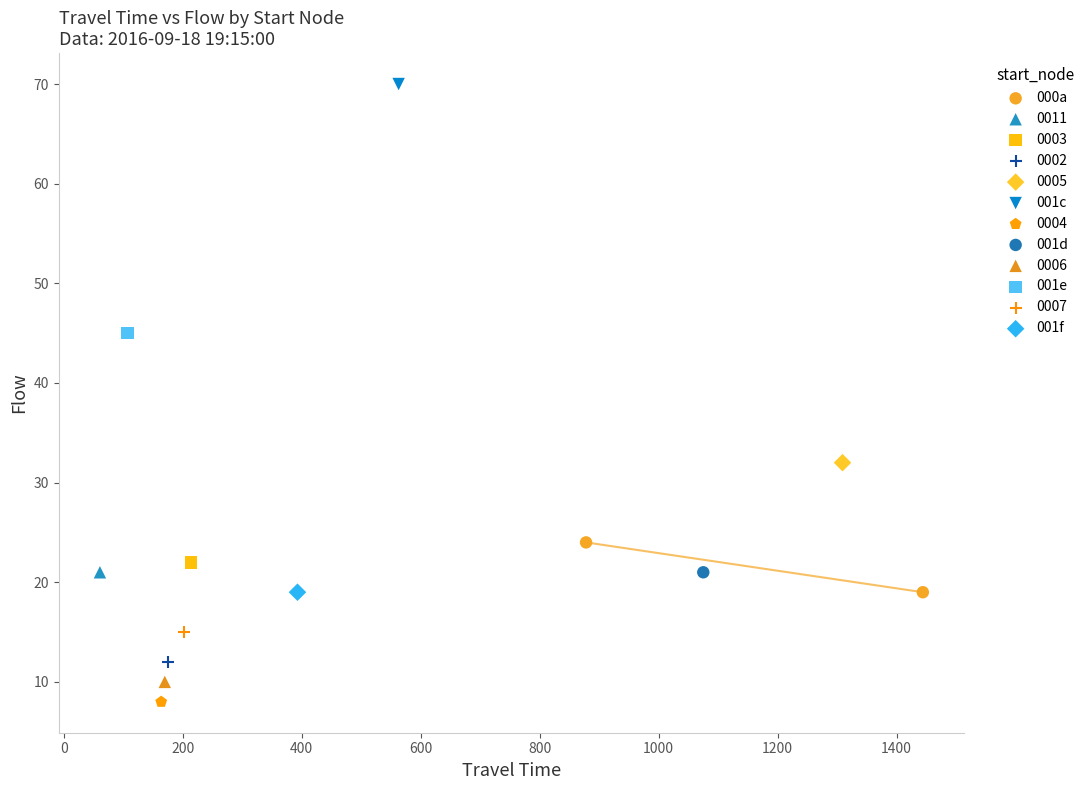

What are all the series names shown in the legend?

000a, 0011, 0003, 0002, 0005, 001c, 0004, 001d, 0006, 001e, 0007, 001f